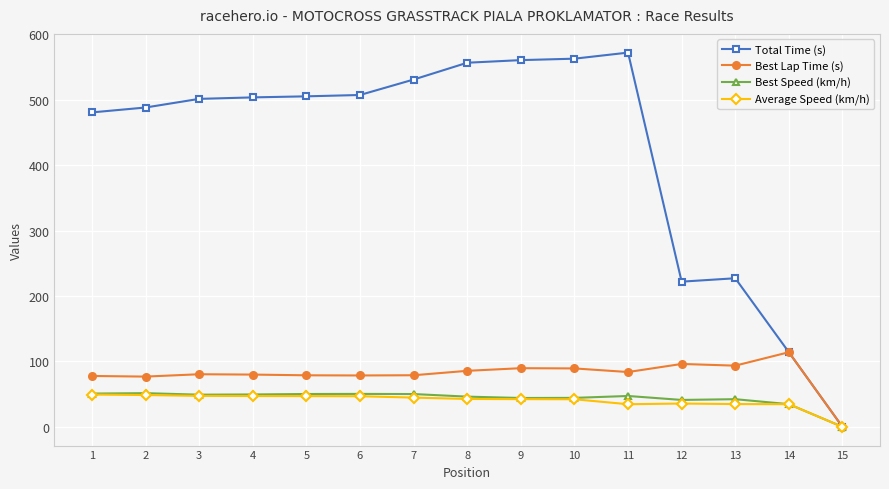

Which series has the widest spread of values?

Total Time (s)